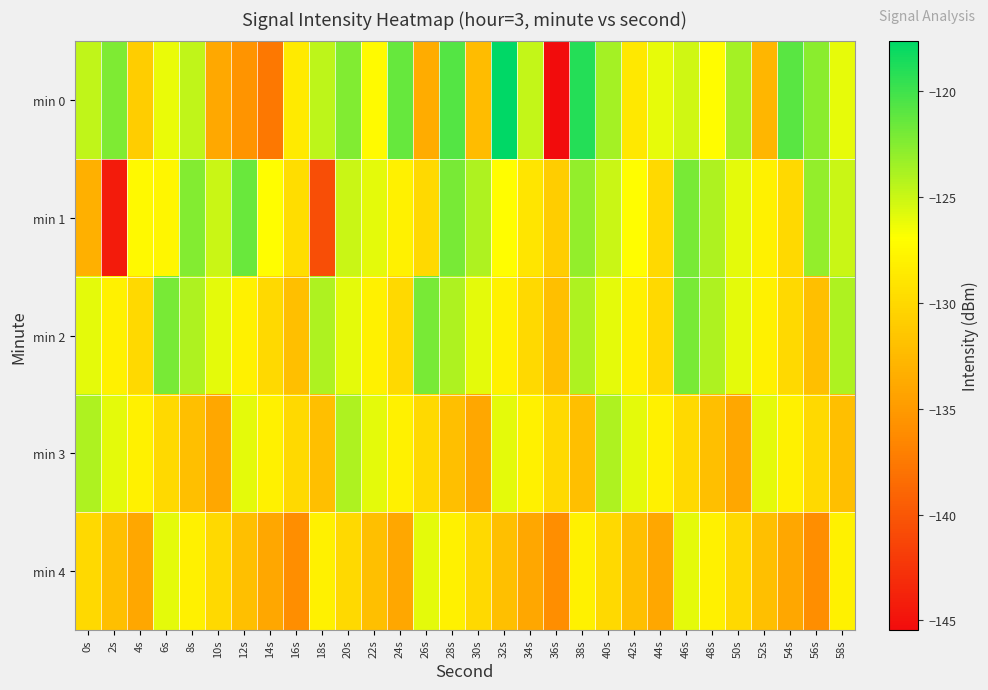

Rank the series at 12s from lowest to highest value.

min 0, min 4, min 2, min 3, min 1